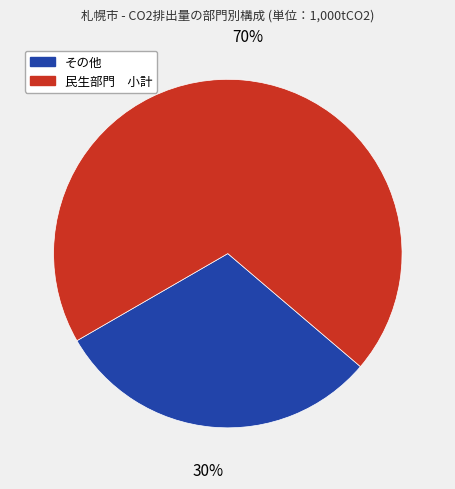

To the nearest percent, what is the average slice percentage?

50%